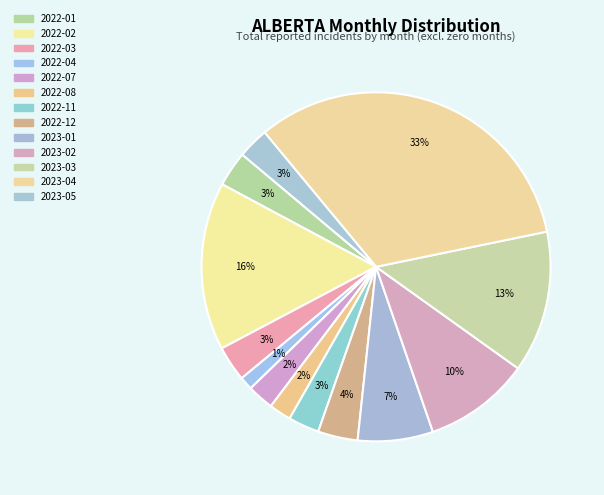

True or false: 2022-02 accounts for 16% of the total.

True